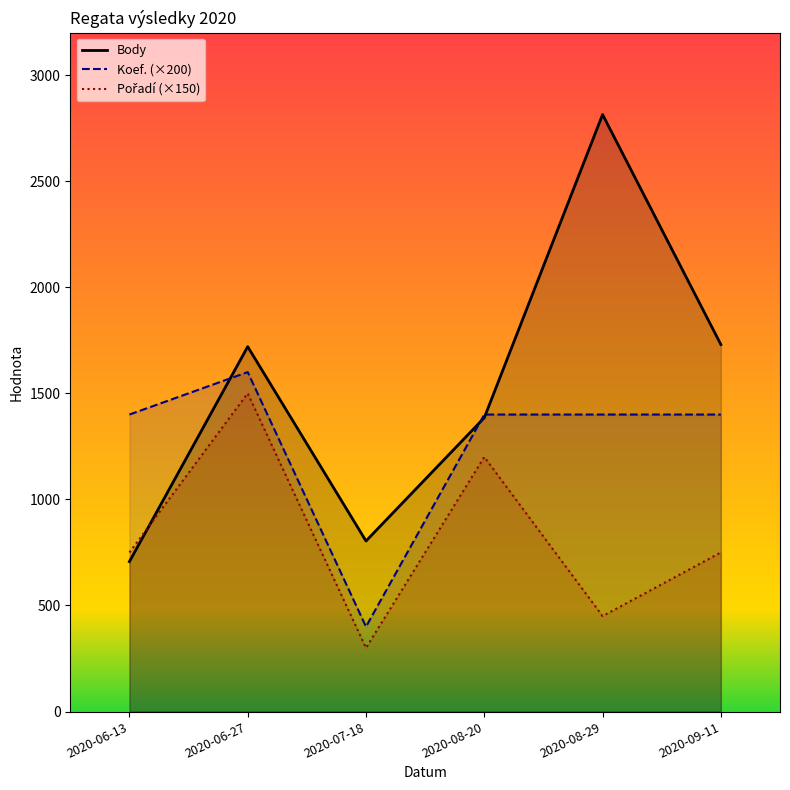

Rank the categories by Body value from highest to lowest.

2020-08-29, 2020-09-11, 2020-06-27, 2020-08-20, 2020-07-18, 2020-06-13